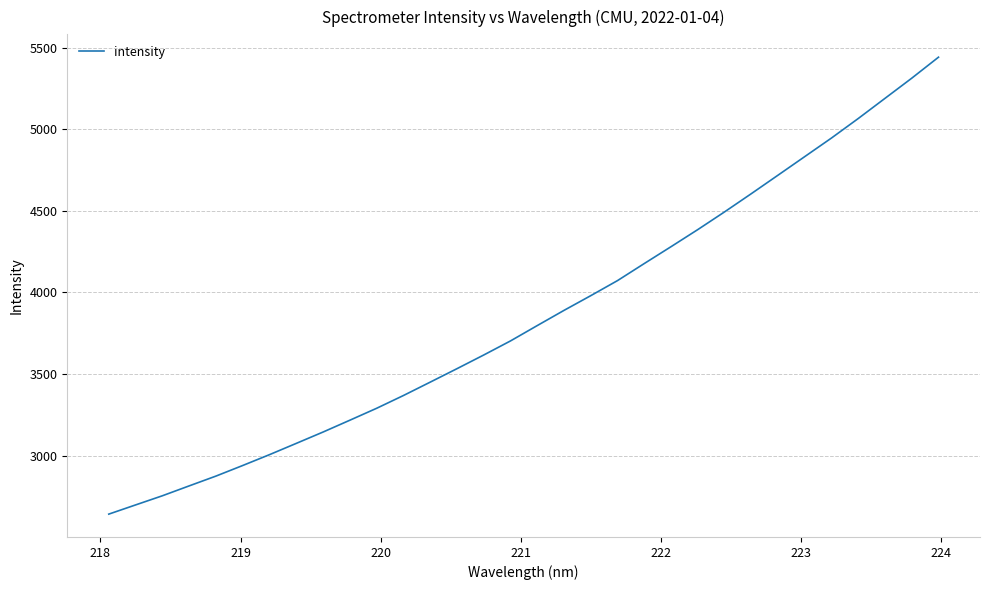

What is the average value?

3853.5